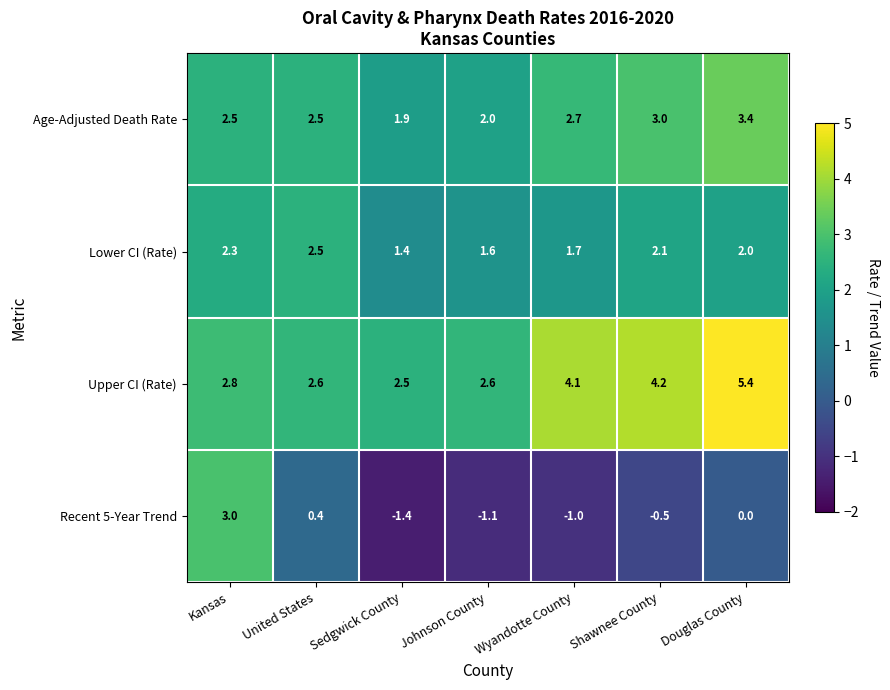

What is the sum of all Lower CI (Rate) values?

13.6